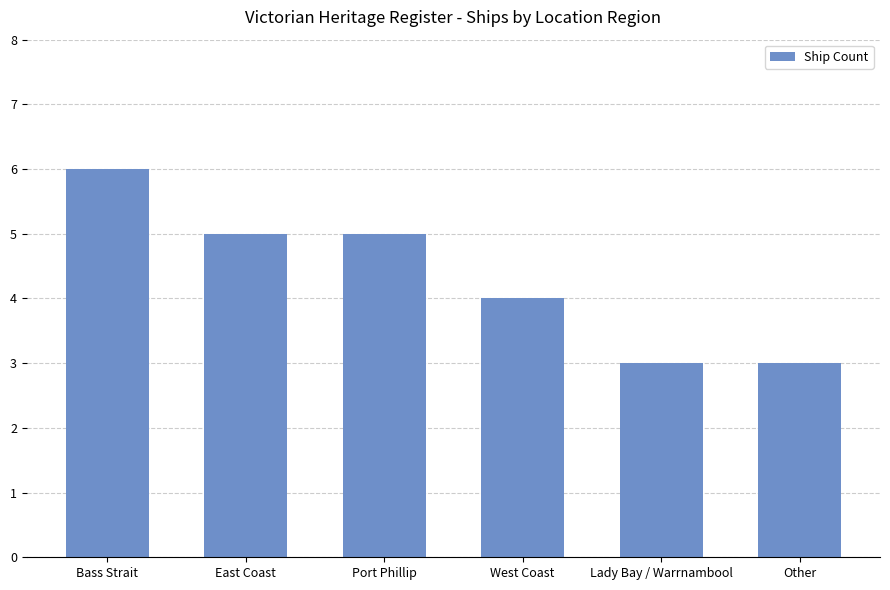

Does the chart contain stacked bars?

No